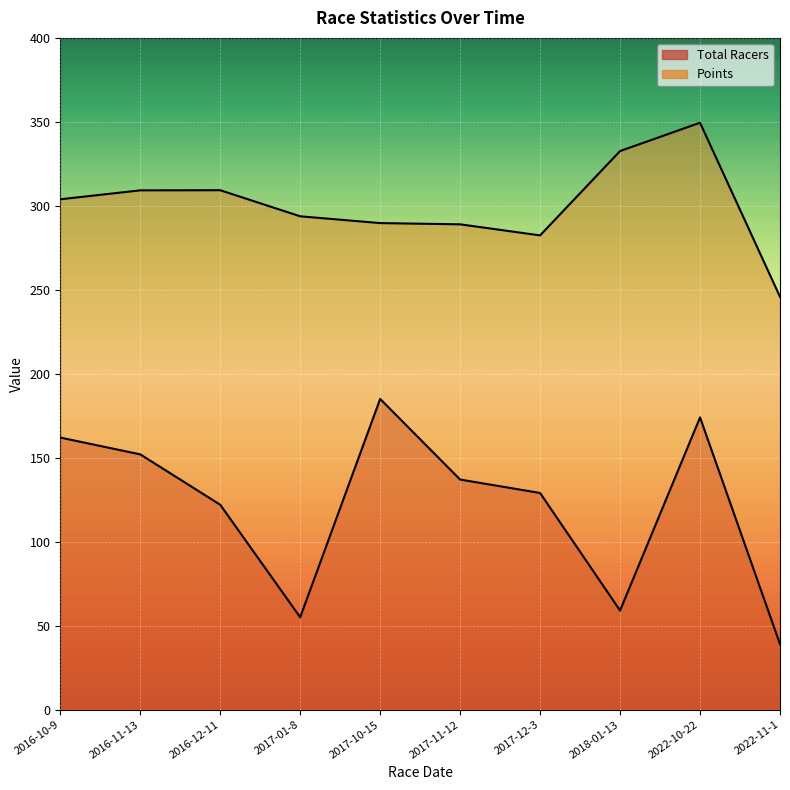

Reading right to left, transcribe all the data shown in this chart.

Total Racers: 2022-11-1=39.0	2022-10-22=174.0	2018-01-13=59.0	2017-12-3=129.0	2017-11-12=137.0	2017-10-15=185.0	2017-01-8=55.0	2016-12-11=122.0	2016-11-13=152.0	2016-10-9=162.0
Points: 2022-11-1=245.8	2022-10-22=349.5	2018-01-13=332.6	2017-12-3=282.4	2017-11-12=289.0	2017-10-15=289.7	2017-01-8=293.8	2016-12-11=309.3	2016-11-13=309.2	2016-10-9=303.9